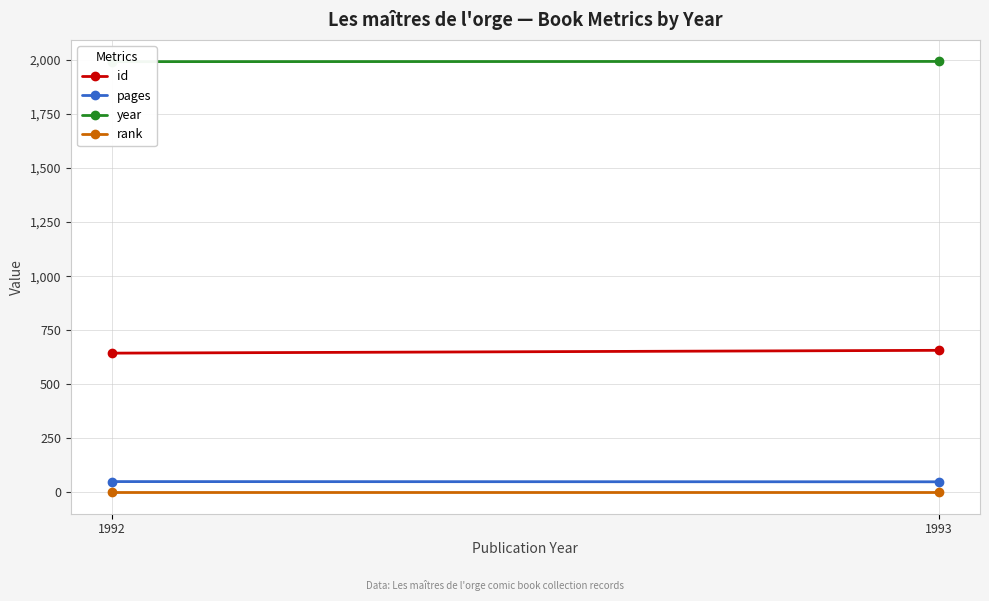

At which category does the chart reach its peak across all series?

1993